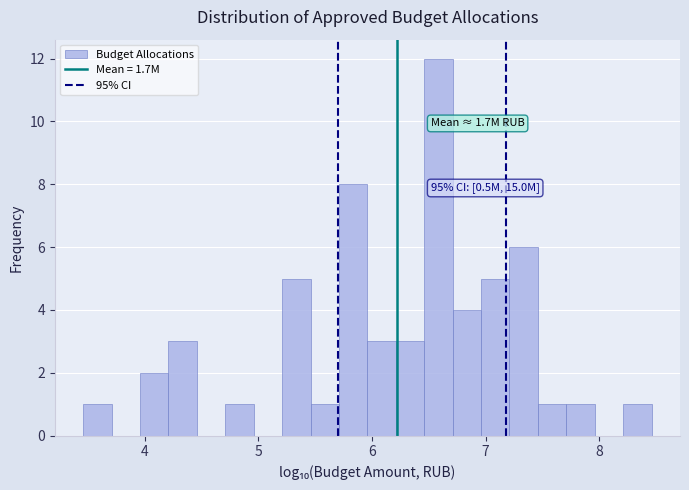

Around what value on the x-axis is the tallest bar? Give the approximate position of its centre, as read against the axis.

6.6